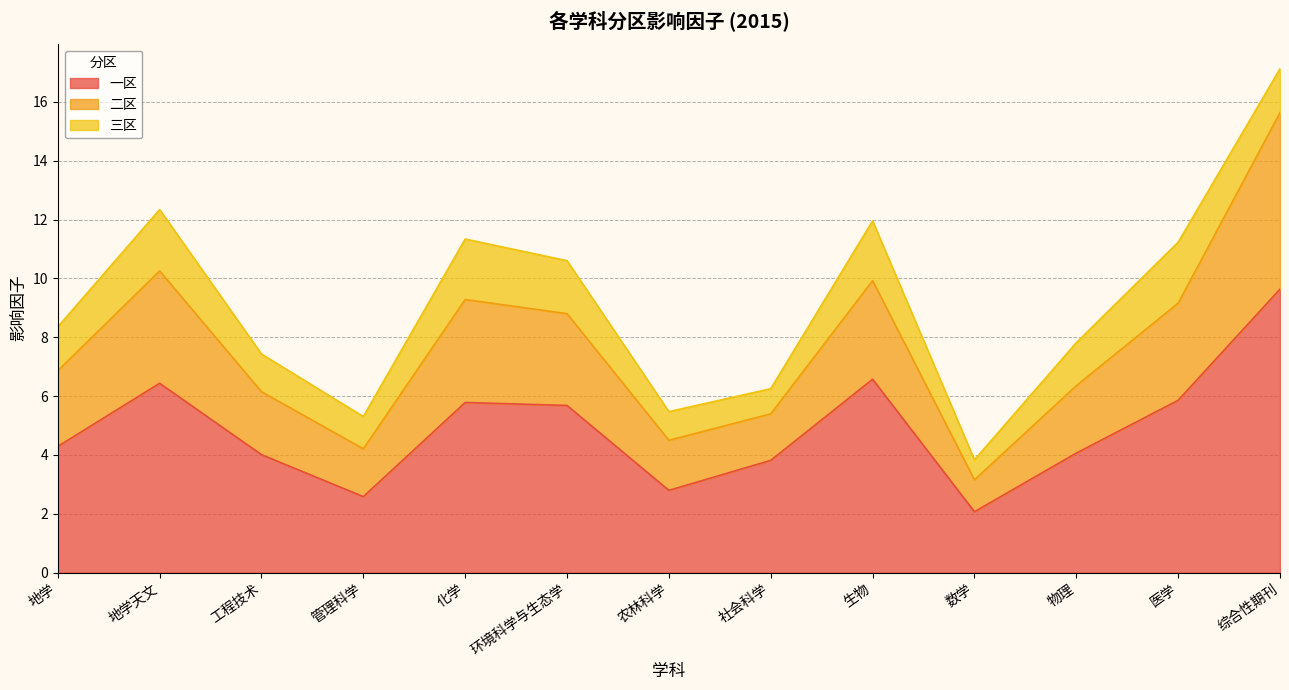

What is the sum of the 一区 values at 地学 and 医学?

10.1